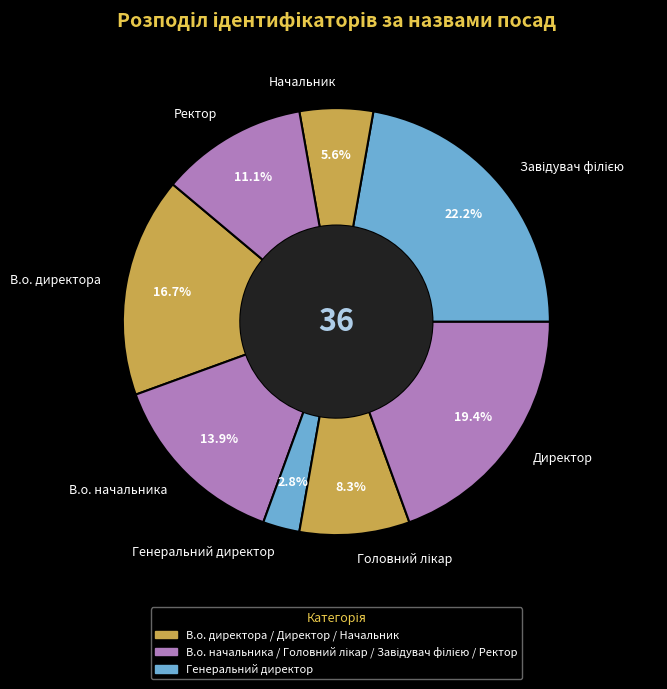

How many segments does this pie chart have?

8